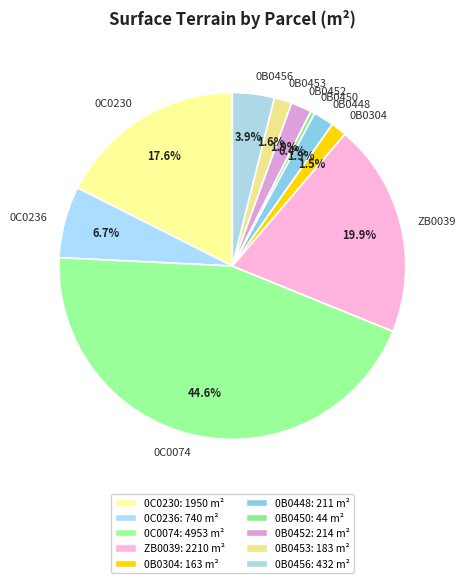

Does 0B0452 represent more than half of the total?

No